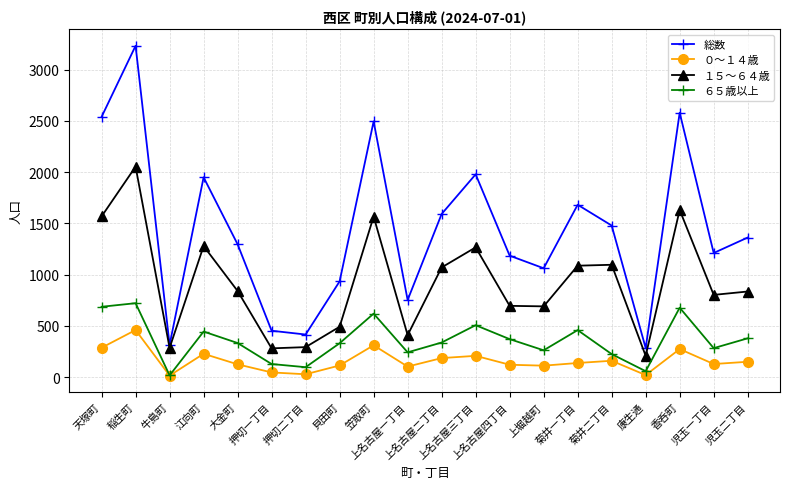

Which series has the largest range (max minus min)?

総数